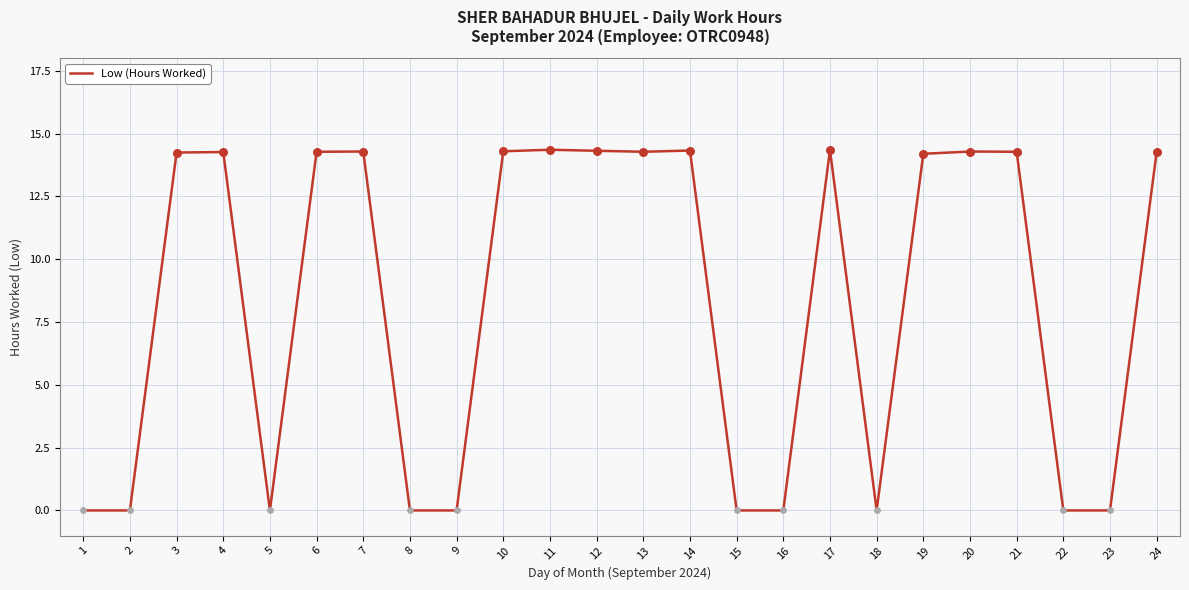

Which has a higher value, 24 or 5?

24